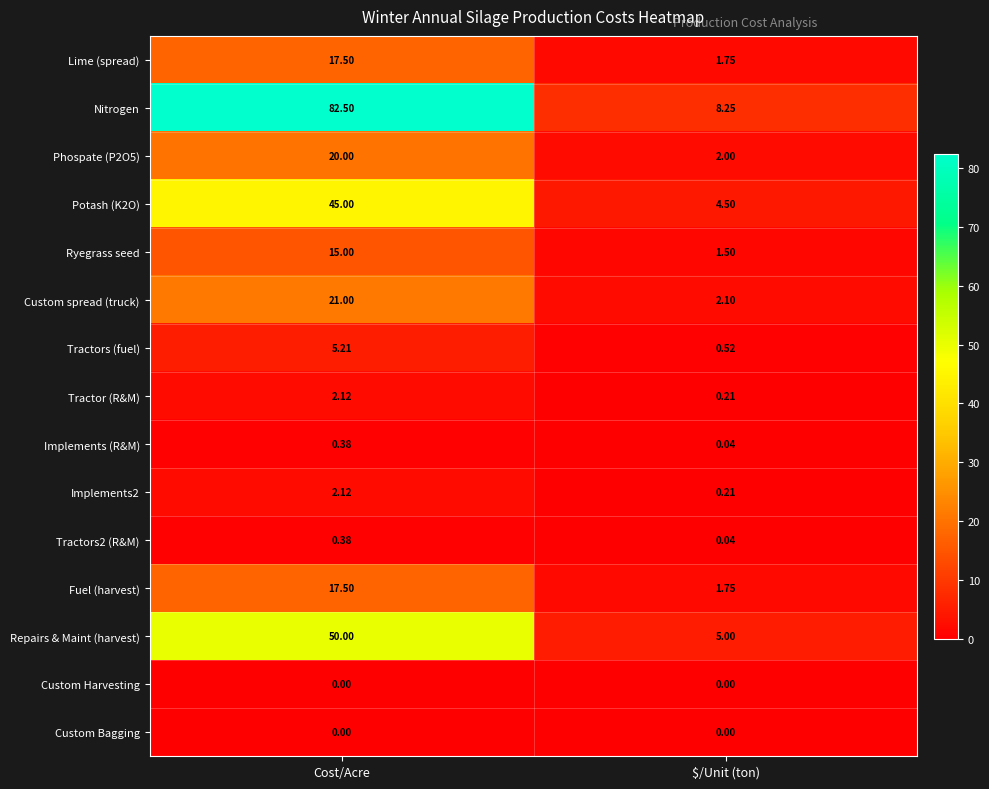

Which series has the largest range (max minus min)?

Nitrogen